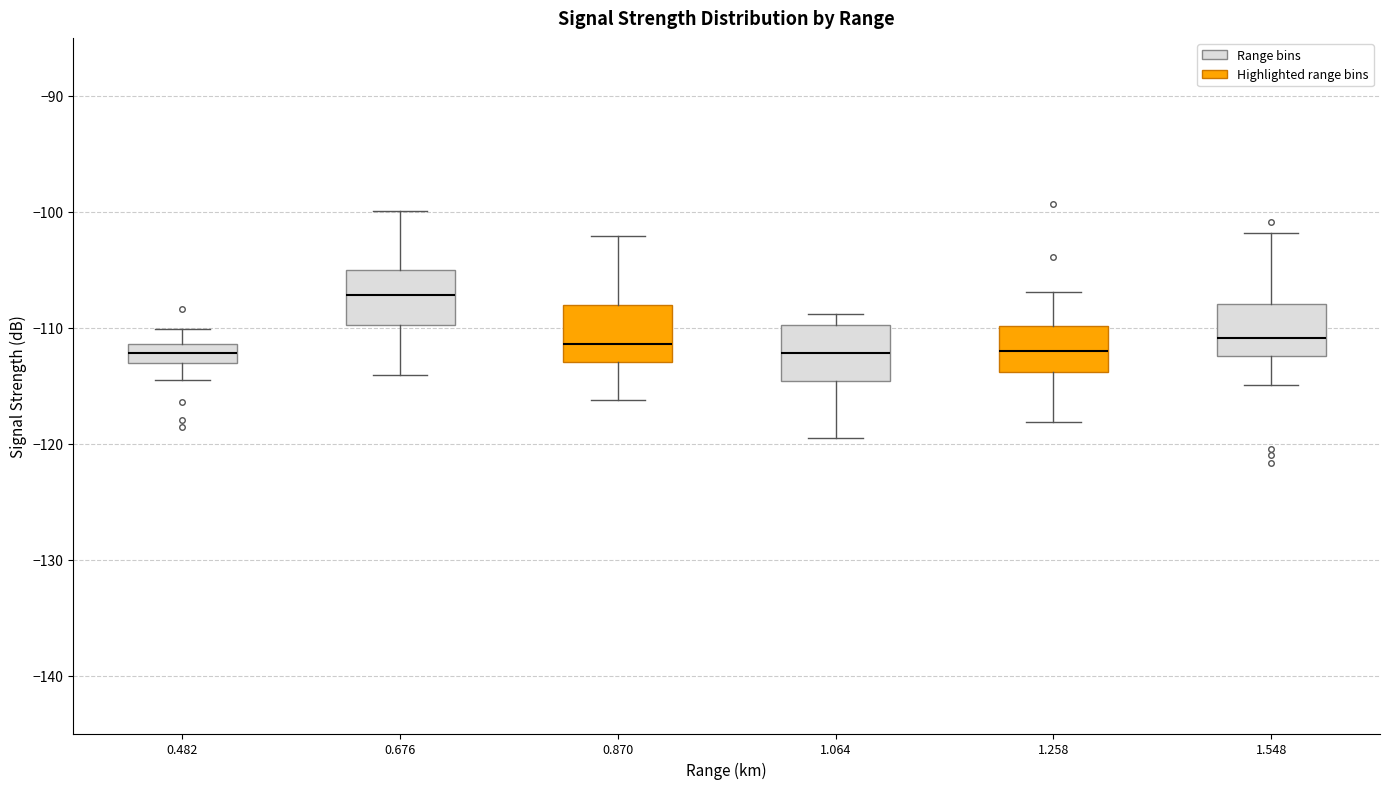

Where does the upper whisker of the box at x = 0.676 end on the y-axis? The values are not printed on the chart, so give them approximately, as read against the axis.

-100